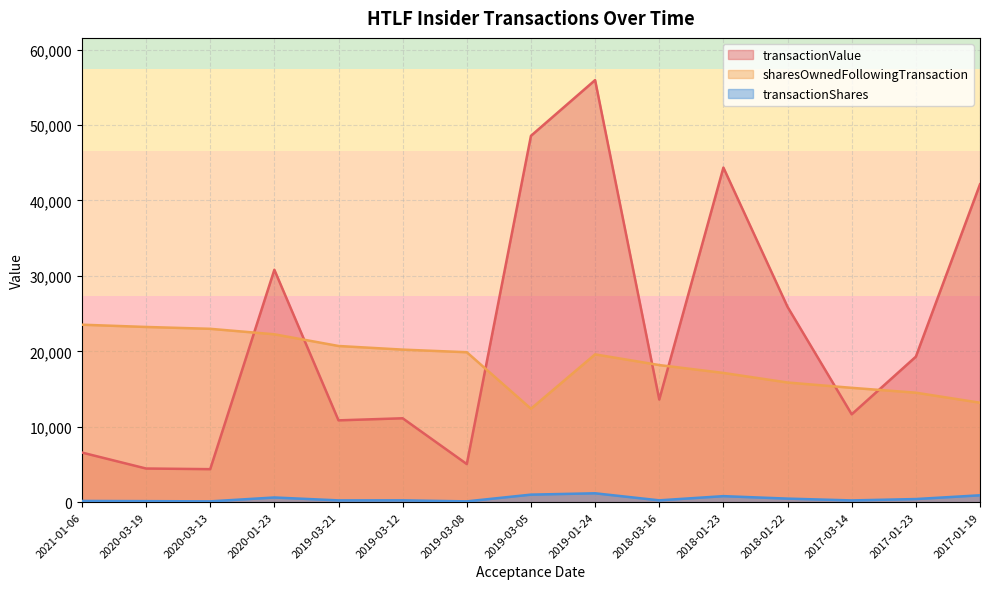

Read the transactionValue value at 2019-03-21.

10847